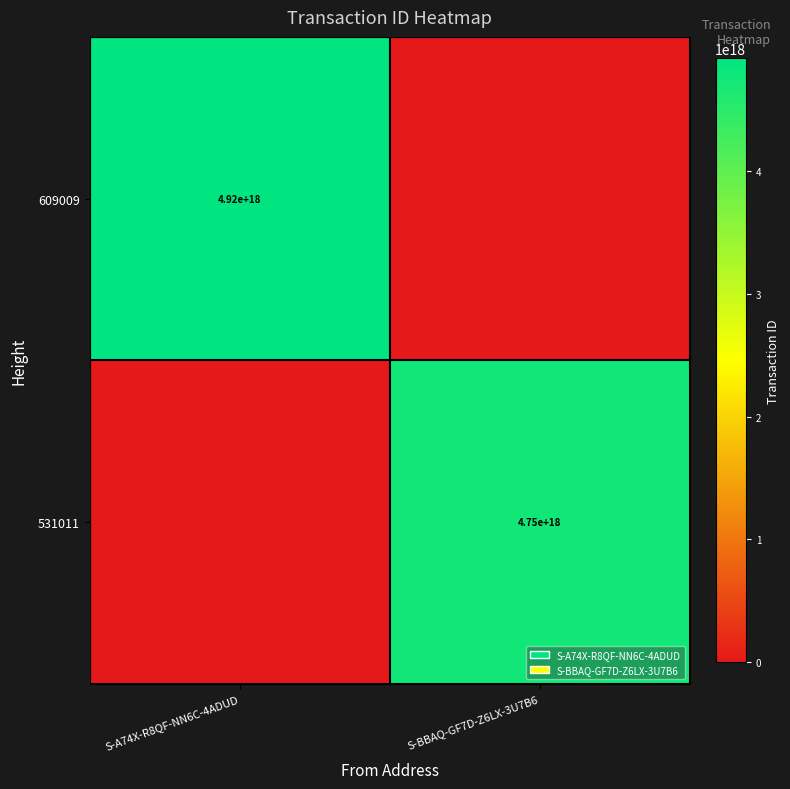

Is the value of 531011 at S-BBAQ-GF7D-Z6LX-3U7B6 greater than the value of 609009 at S-A74X-R8QF-NN6C-4ADUD?

No